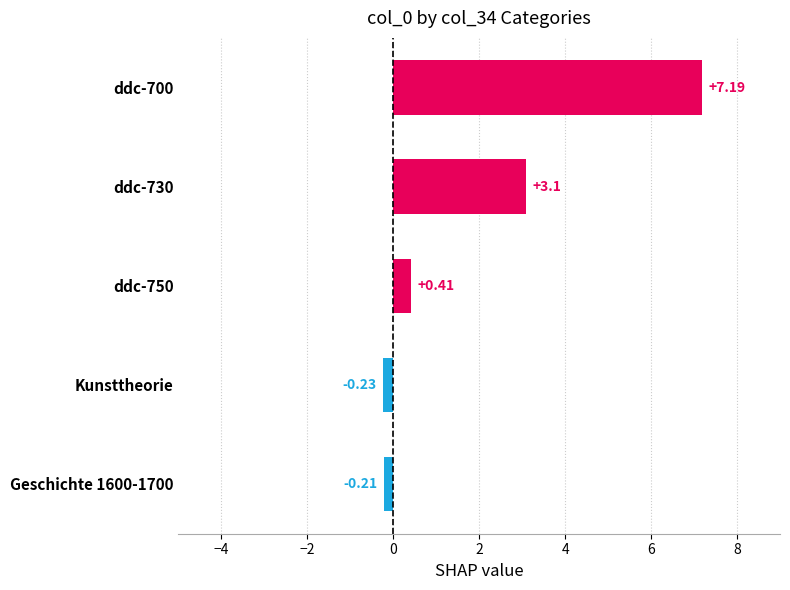

What is the maximum value shown in the chart?

7.2